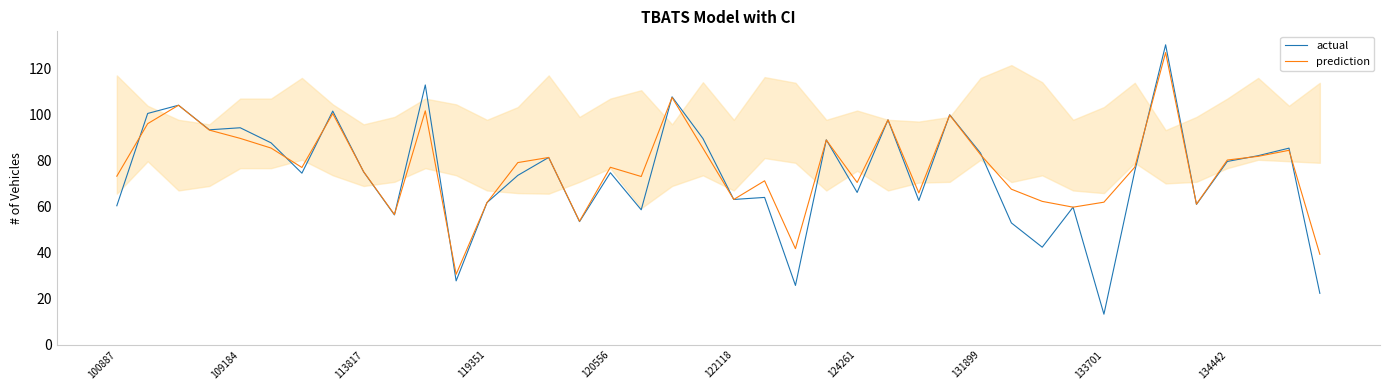

The value of actual at 124261 is 66.2. True or false?

True